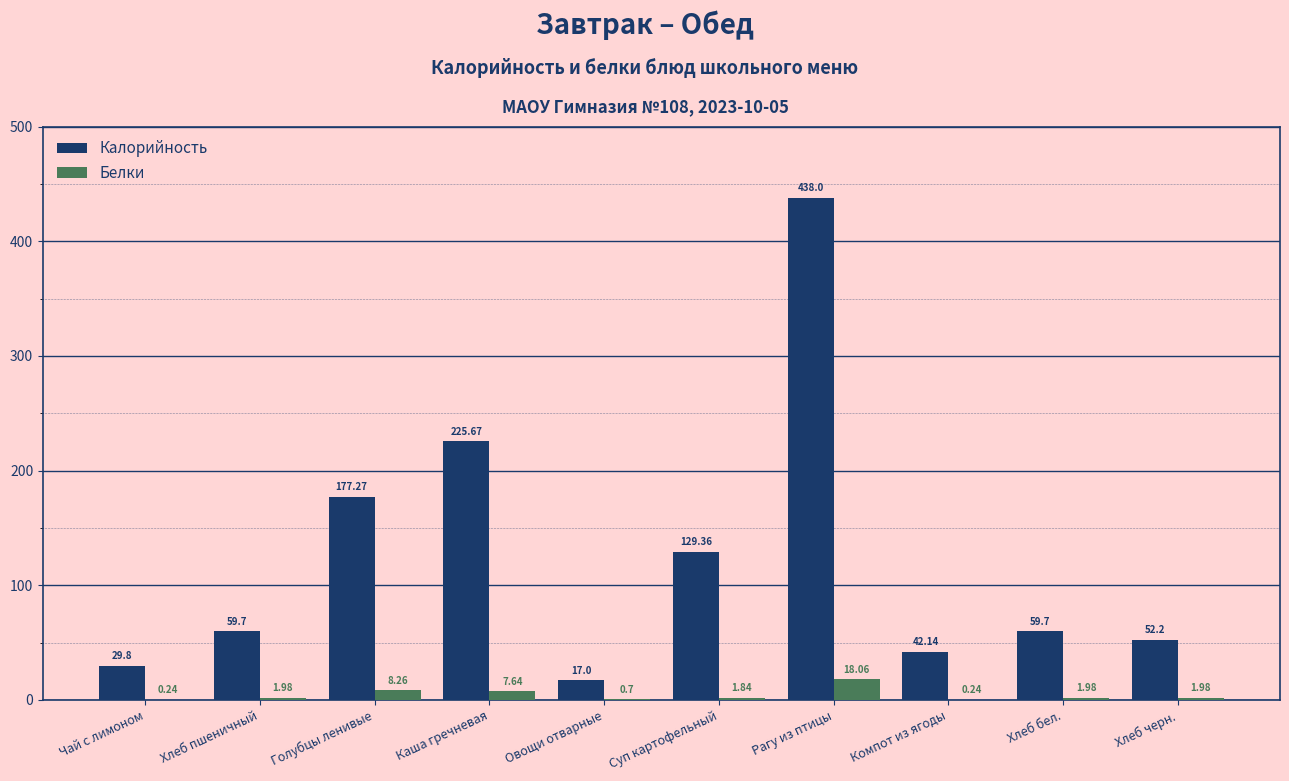

What is the total value across all series at Хлеб пшеничный?

61.7